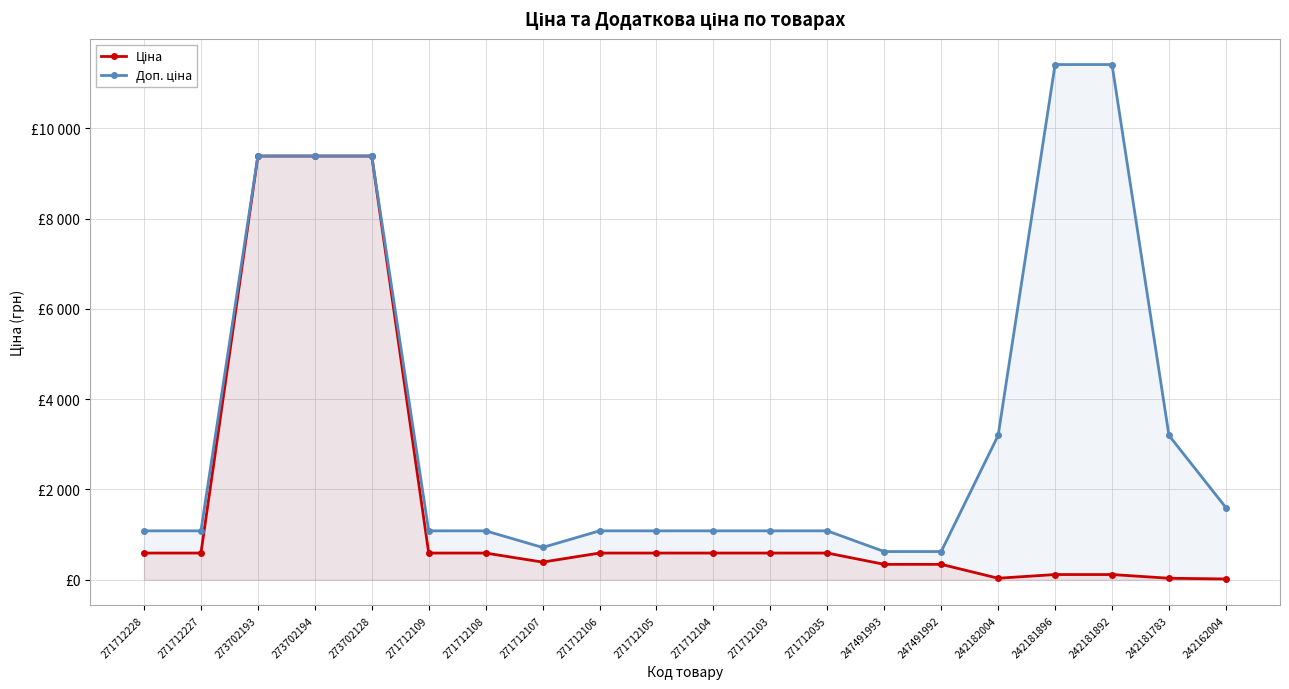

Which series has the largest total across all categories?

Доп. ціна